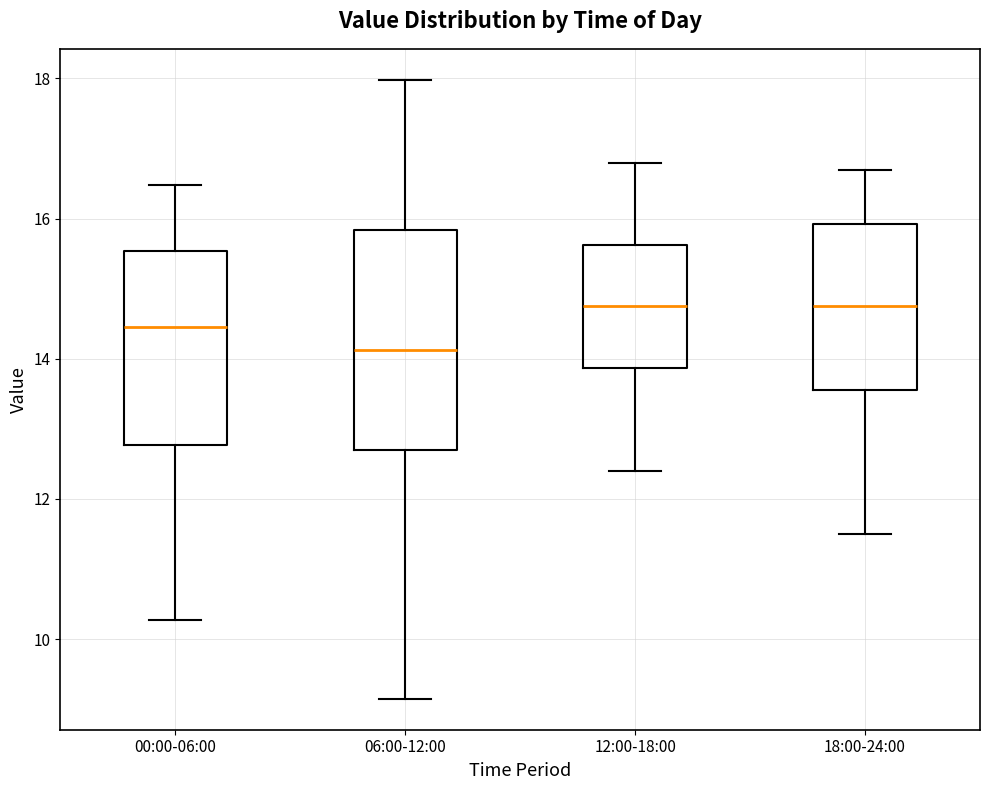

Which box's median line is the lowest?

06:00-12:00